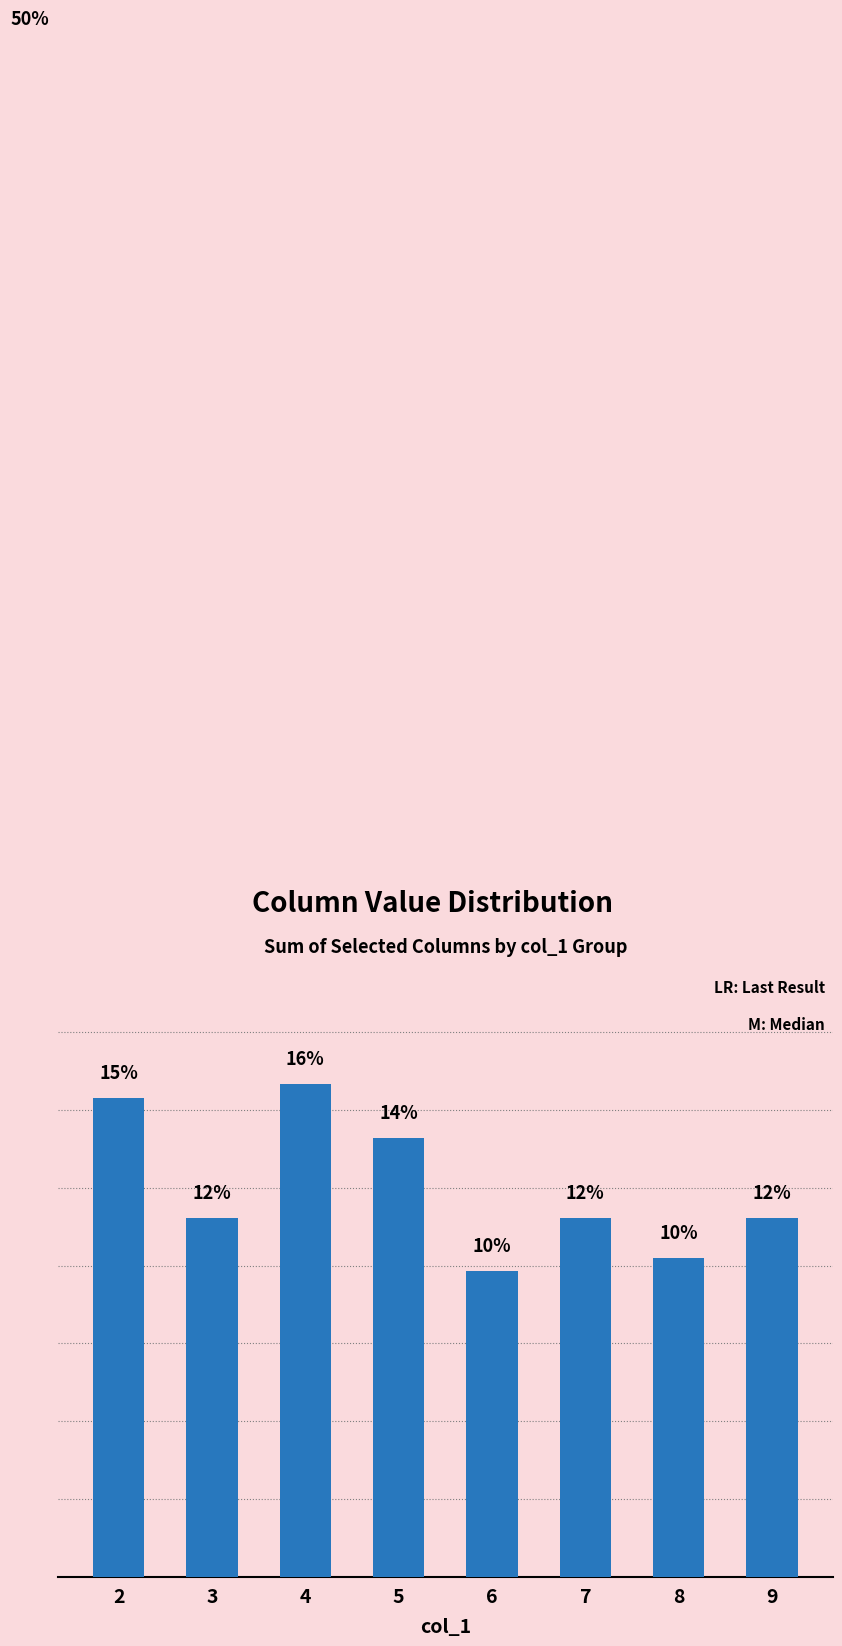

What is the change in value from 8 to 9?

+1.3